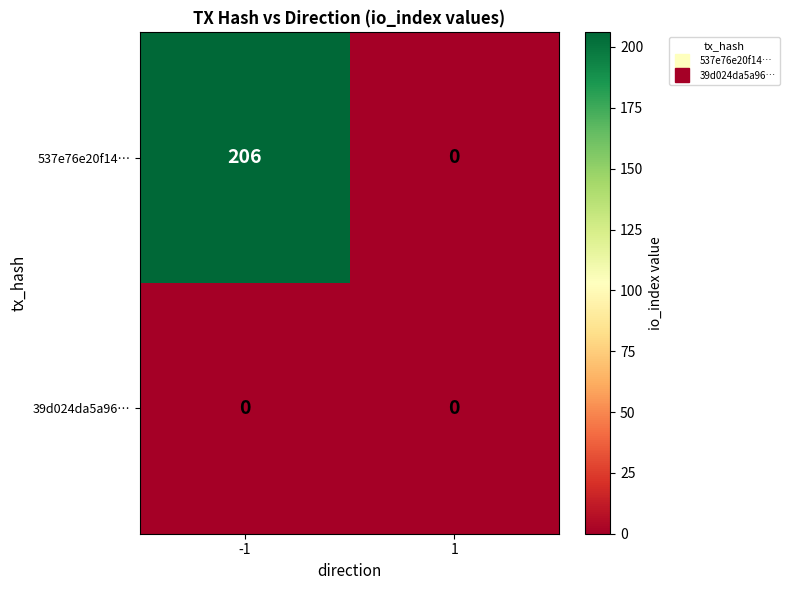

Rank the series at -1 from lowest to highest value.

39d024da5a96…, 537e76e20f14…